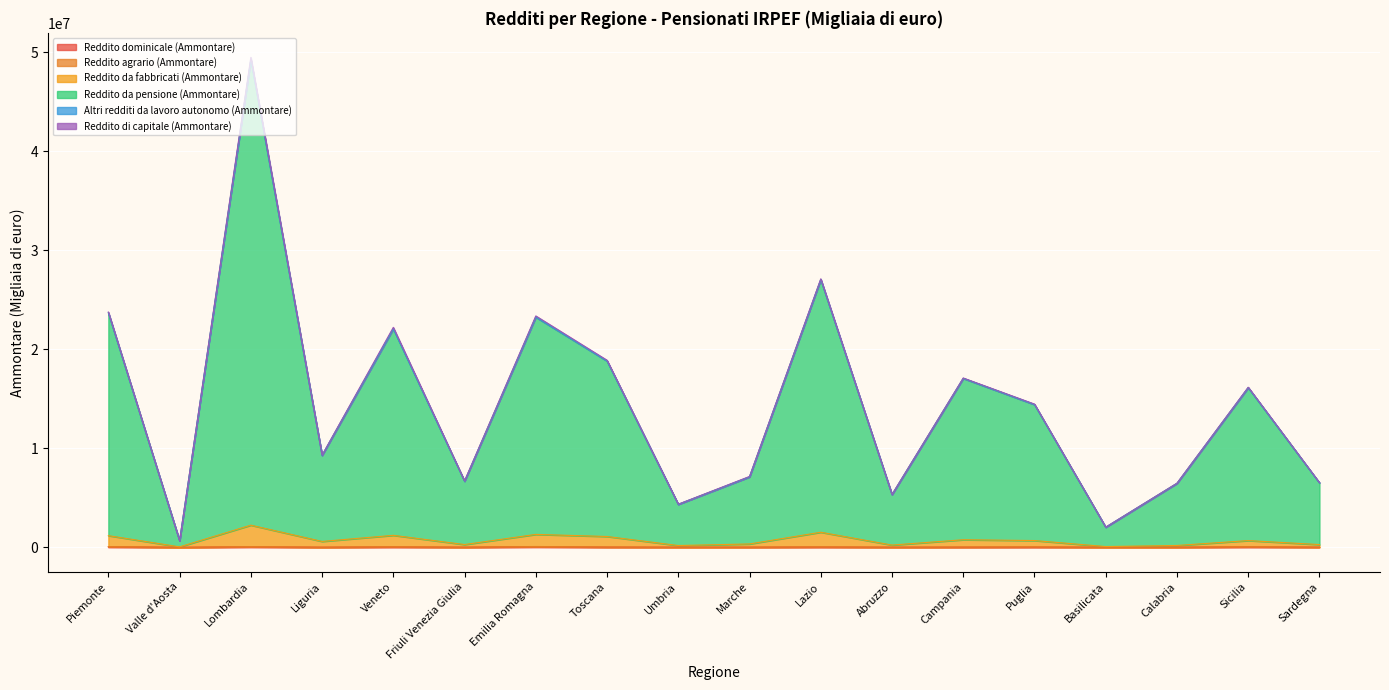

Which series changed the most between Abruzzo and Calabria?

Reddito da pensione (Ammontare)